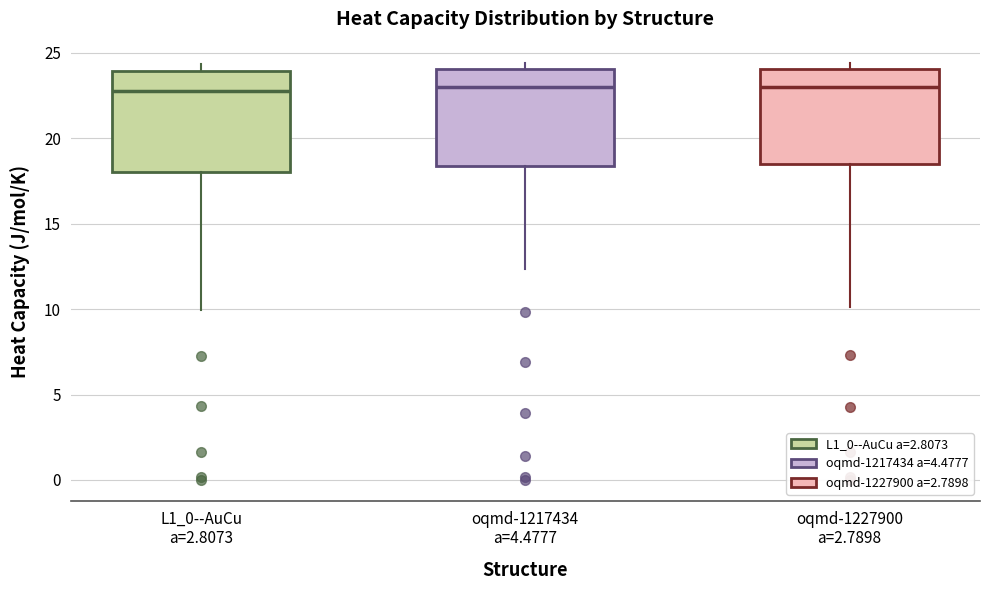

Reading left to right, read every box against the y-axis: the position of its median line, the range the box covers, and the ends of its whiskers. The values are not printed on the chart, so give them approximately, as read against the axis.

L1_0--AuCu a=2.8073: median 23.0, box 18.0 to 24.0, whiskers 10.0 to 24.5
oqmd-1217434 a=4.4777: median 23.0, box 18.5 to 24.0, whiskers 12.5 to 24.5
oqmd-1227900 a=2.7898: median 23.0, box 18.5 to 24.0, whiskers 10.0 to 24.5